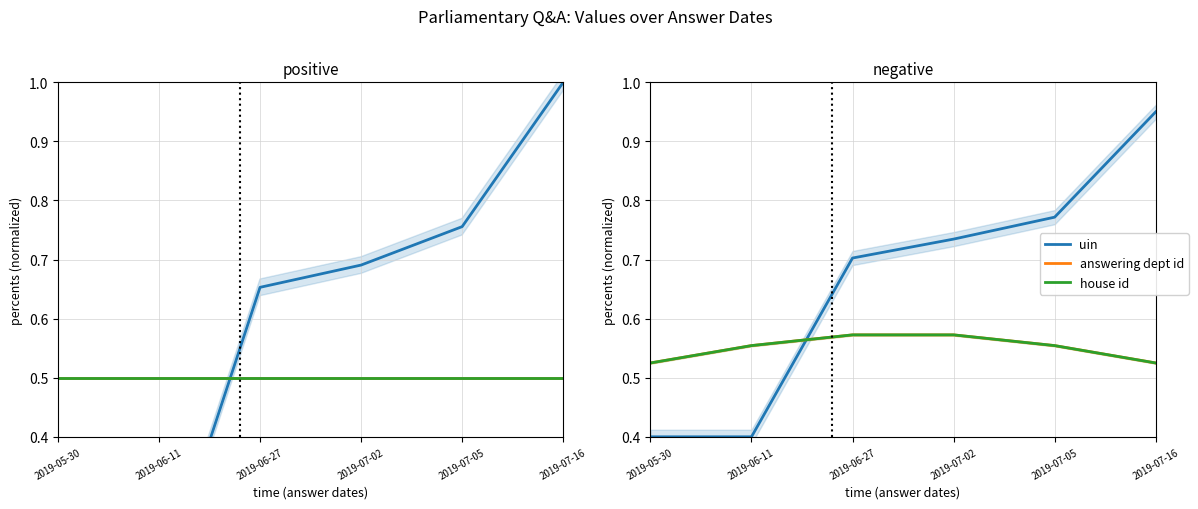

True or false: answering dept id and house id intersect in this chart.

False